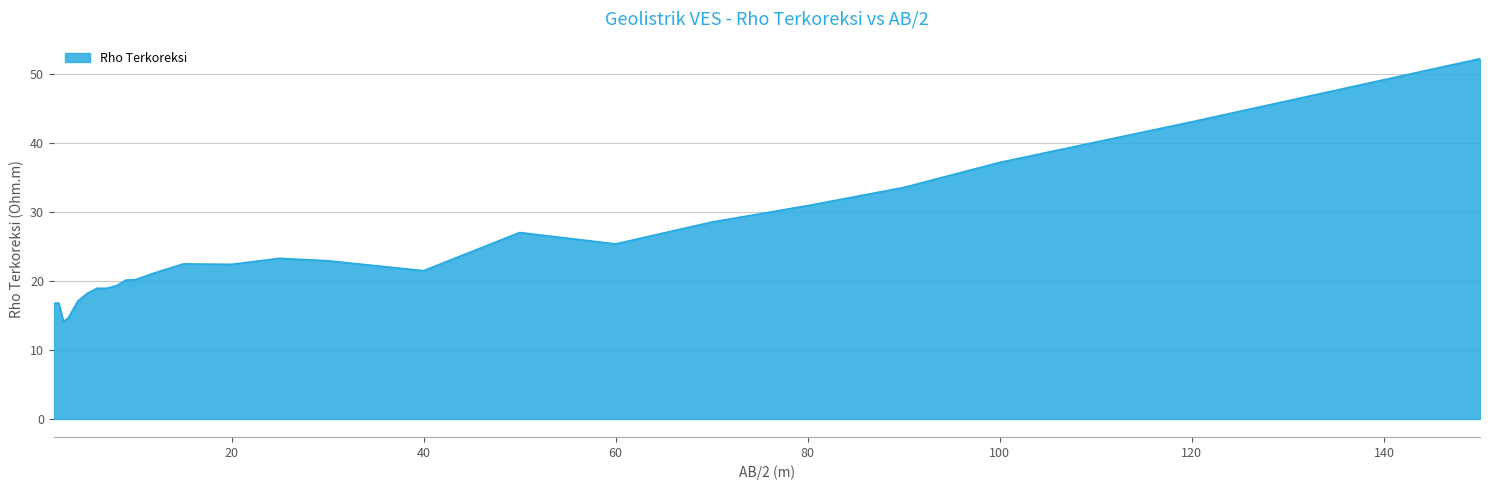

What is the maximum value shown in the chart?

52.2